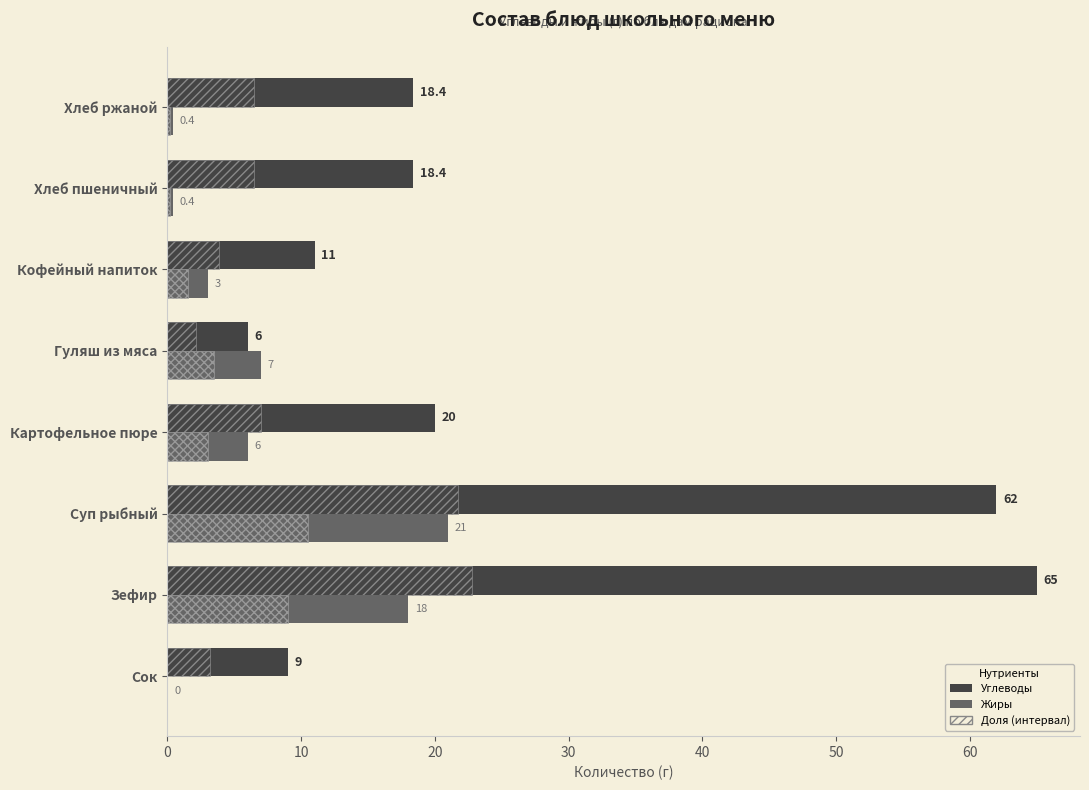

Reading left to right, list all the values displayed in this chart.

9.0	65.0	62.0	20.0	6.0	11.0	18.4	18.4